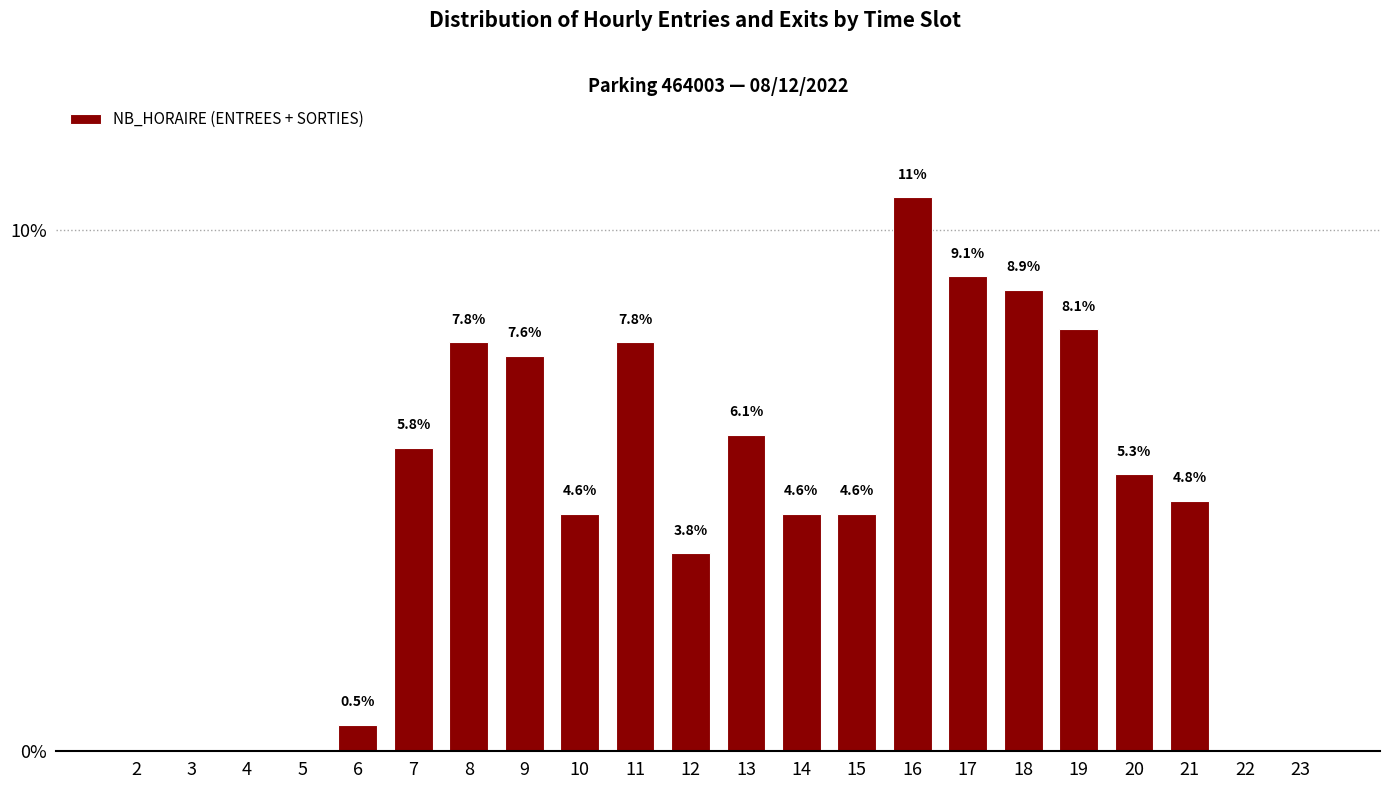

Reading left to right, list all the values displayed in this chart.

2=0.0	3=0.0	4=0.0	5=0.0	6=0.5	7=5.8	8=7.8	9=7.6	10=4.6	11=7.8	12=3.8	13=6.1	14=4.6	15=4.6	16=10.6	17=9.1	18=8.9	19=8.1	20=5.3	21=4.8	22=0.0	23=0.0